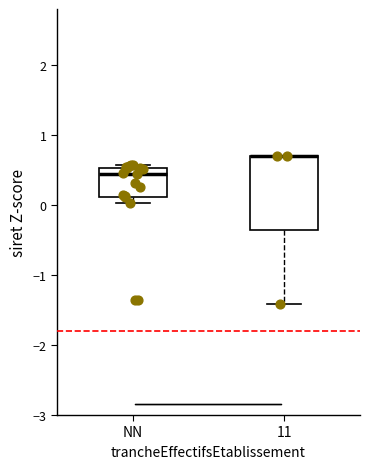

Reading left to right, transcribe this box plot: for each box, give where its median line is, the range the box spans, and where its two whiskers end, as read against the y-axis. The values are not printed on the chart, so give them approximately, as read against the axis.

NN: median 0.4, box 0.1 to 0.5, whiskers 0.0 to 0.6
11: median 0.7 (drawn on the box's upper edge), box -0.4 to 0.7, whiskers -1.4 to 0.7